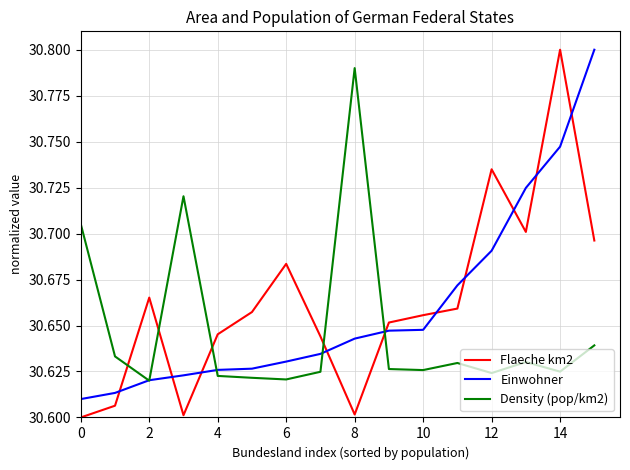

True or false: Einwohner and Flaeche km2 intersect in this chart.

True